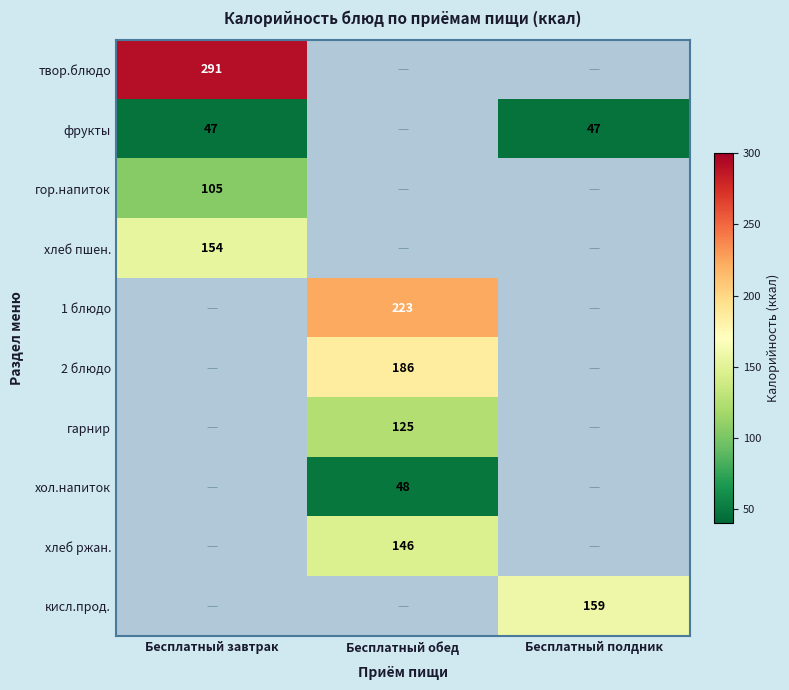

The value of кисл.прод. at Бесплатный полдник is 33. True or false?

False